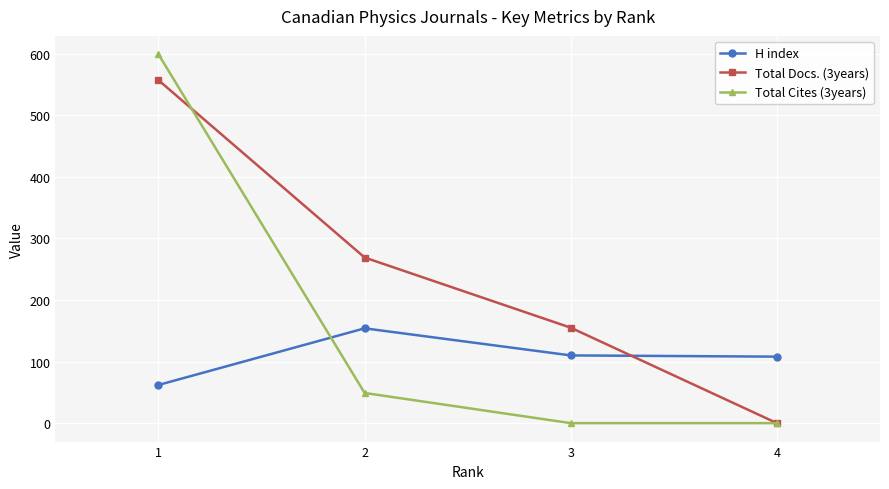

Is it true that Total Docs. (3years) equals 220 at 1?

False